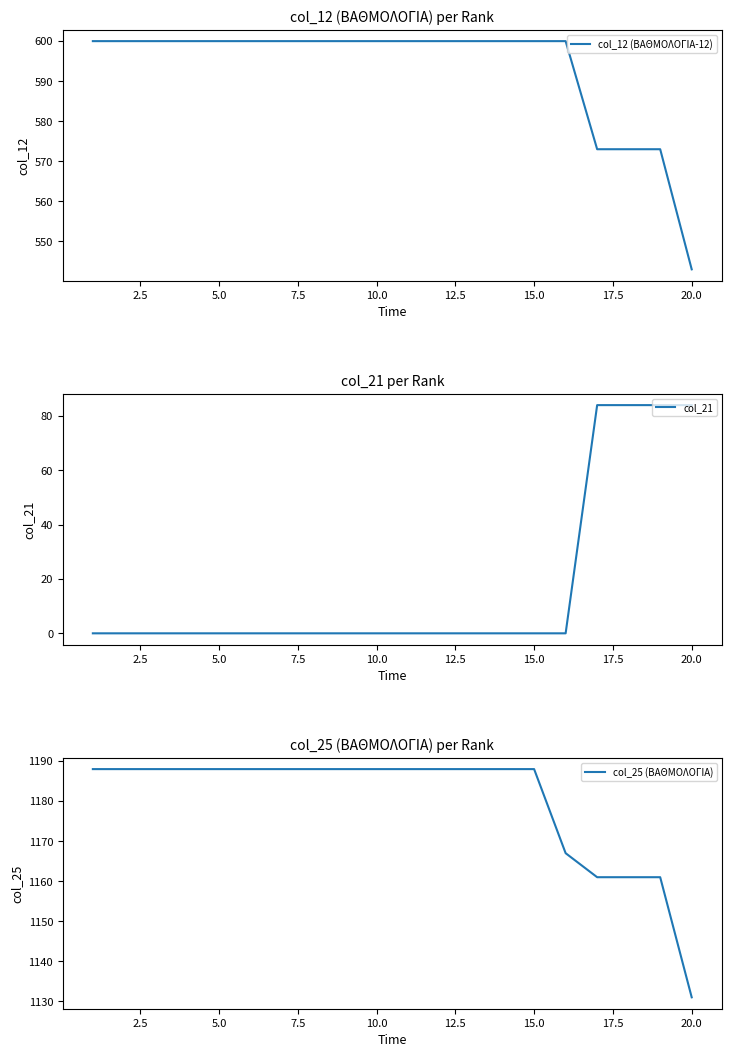

True or false: col_21 and col_25 (ΒΑΘΜΟΛΟΓΙΑ) intersect in this chart.

False